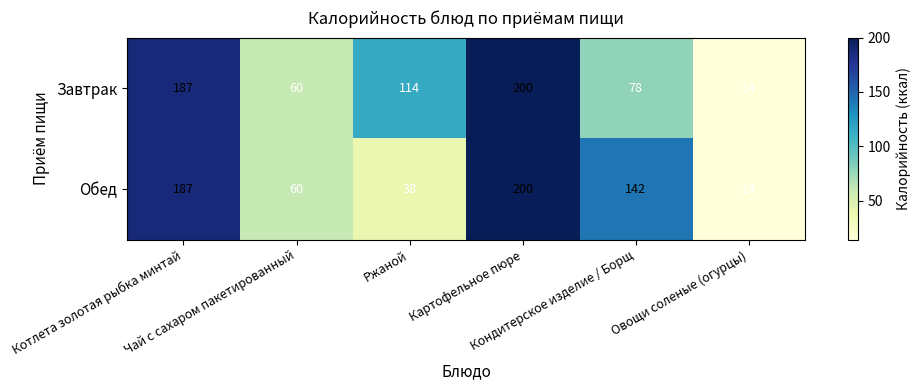

Which series has the largest total across all categories?

Завтрак